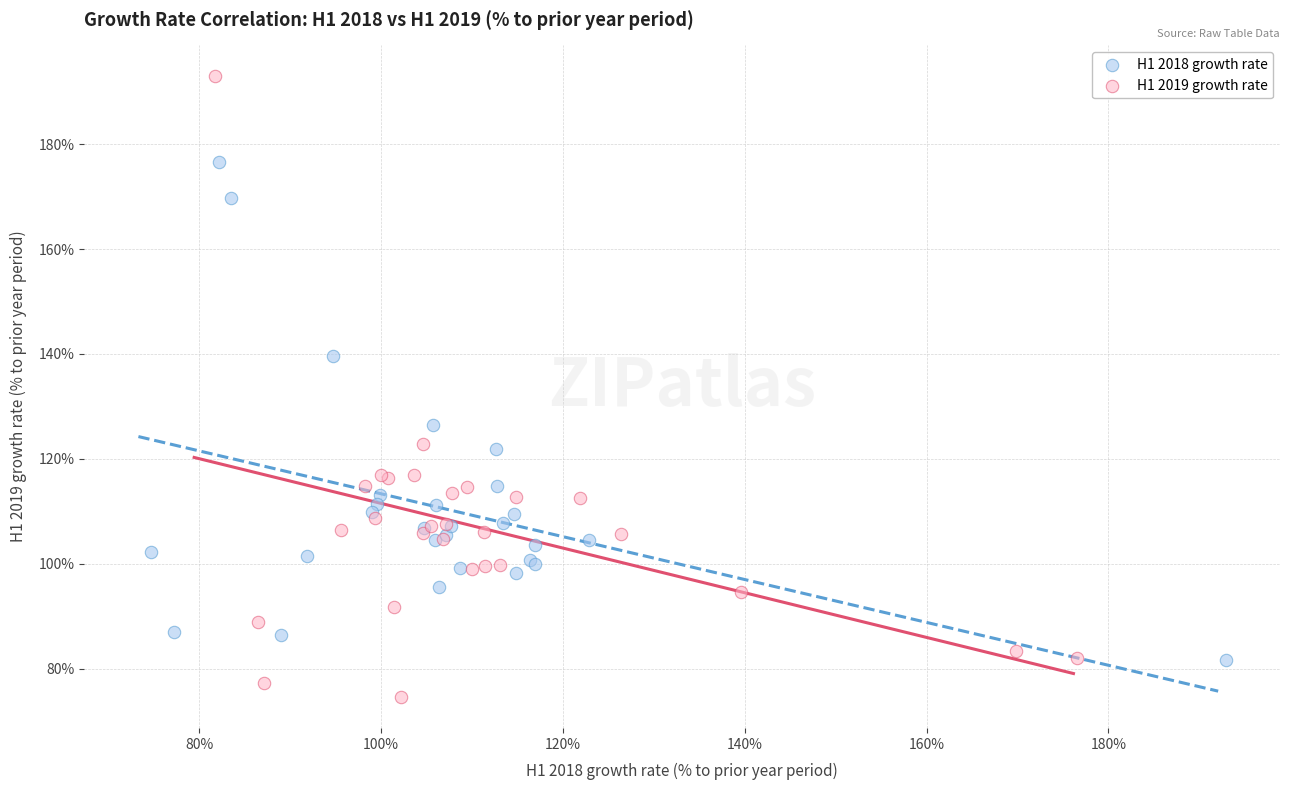

Which series contains the lowest Y value?

H1 2019 growth rate